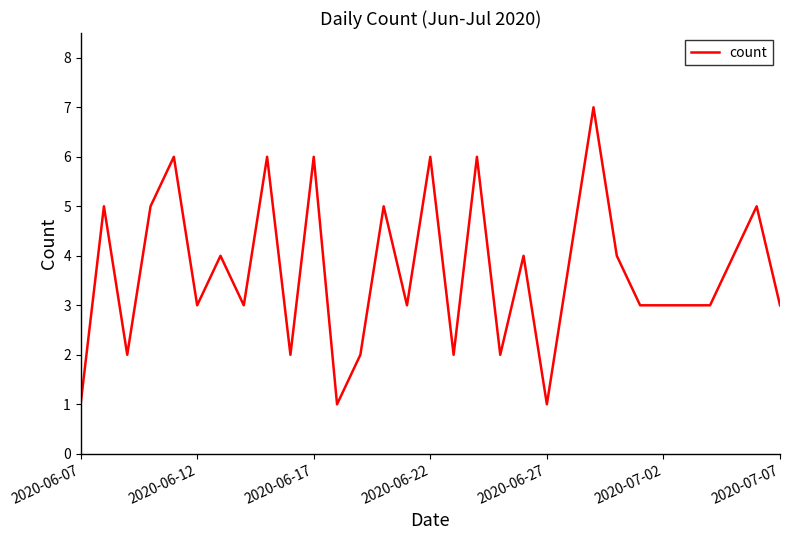

What is the difference between the maximum and minimum values?

6